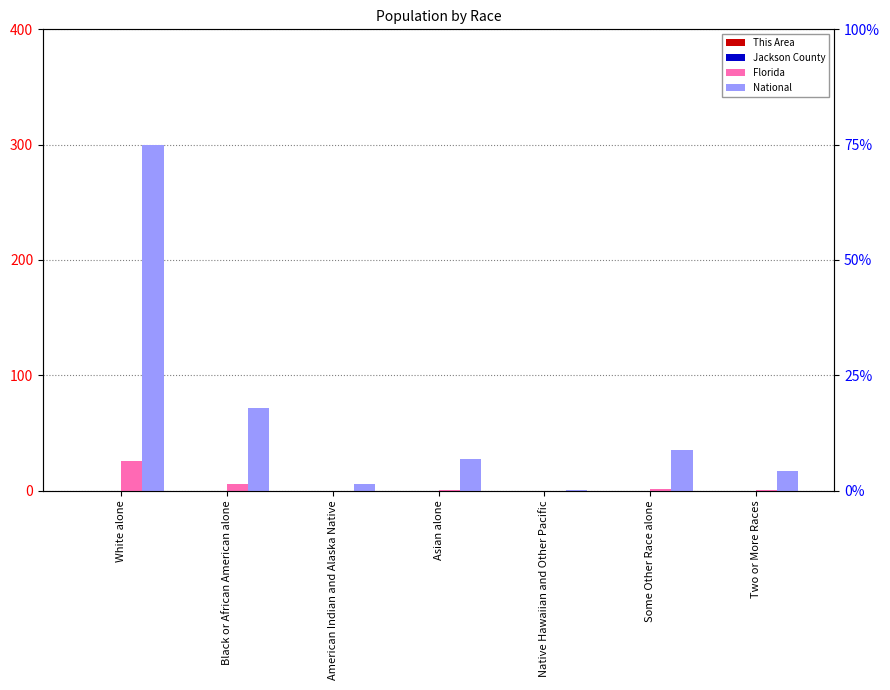

What is the label of the 6th bar from the right?

Black or African American alone